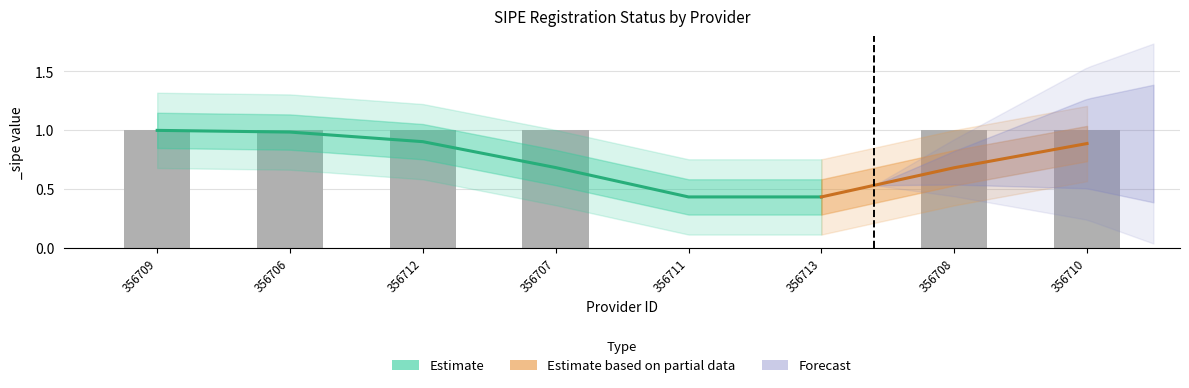

What is the ratio of the value at 356706 to the value at 356710?

1.0